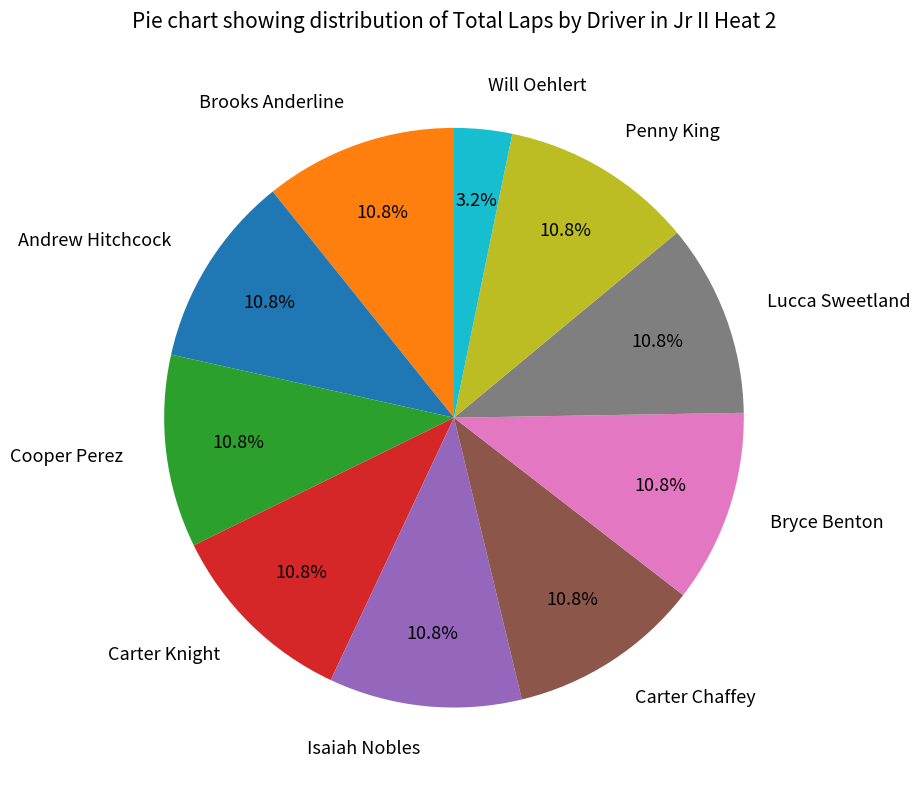

Which slice is the smallest?

Will Oehlert